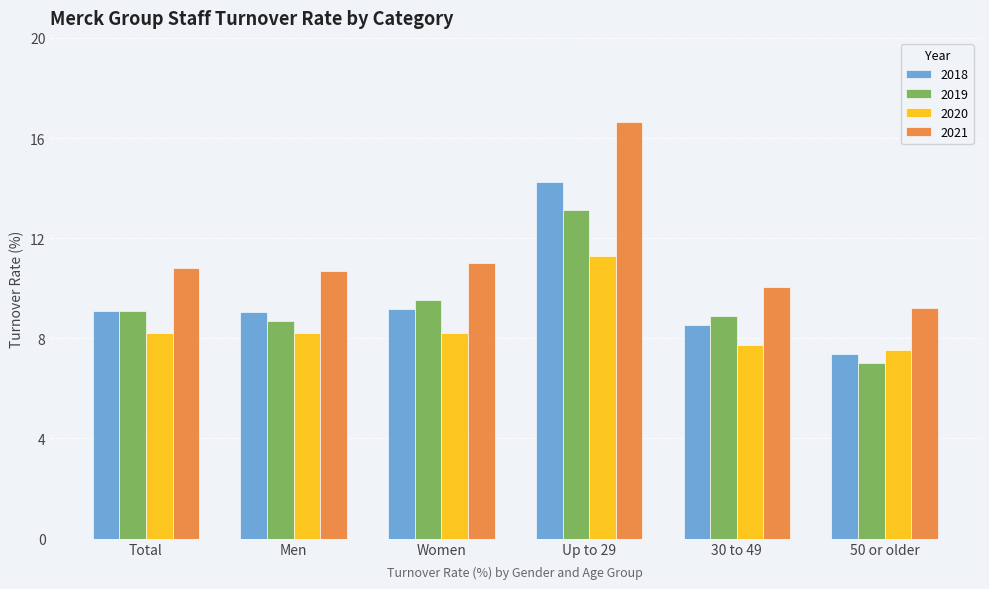

What is the label of the 4th bar from the left?

Up to 29